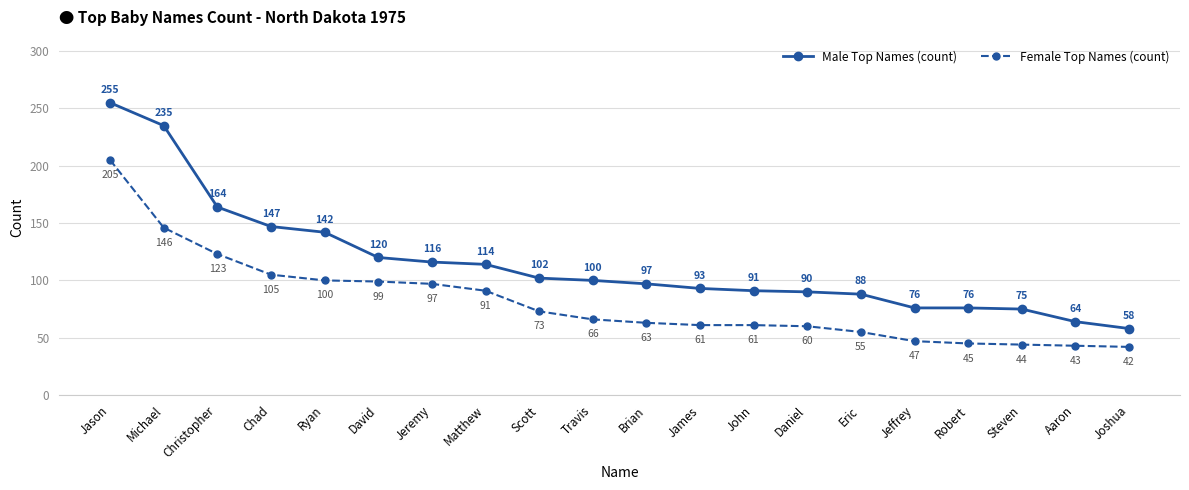

Reading left to right, what are all the values shown in this chart?

Male Top Names: 255	235	164	147	142	120	116	114	102	100	97	93	91	90	88	76	76	75	64	58
Female Top Names: 205	146	123	105	100	99	97	91	73	66	63	61	61	60	55	47	45	44	43	42